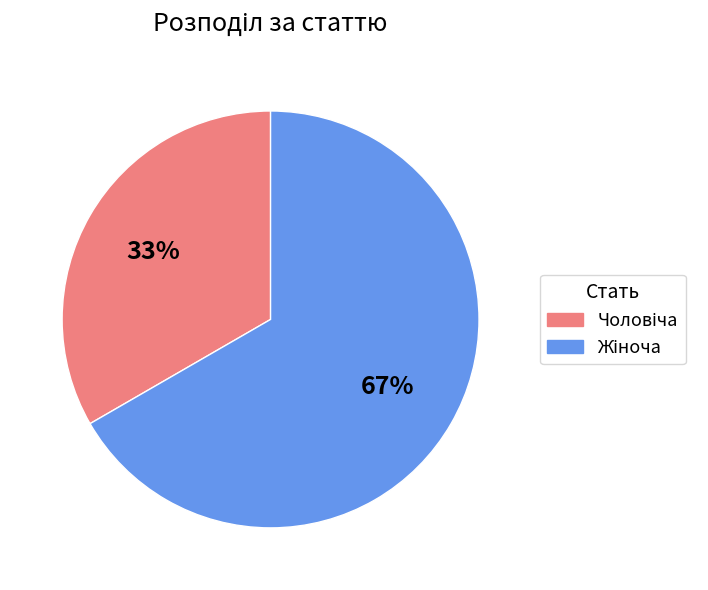

Is there any slice that represents more than half of the pie?

Yes